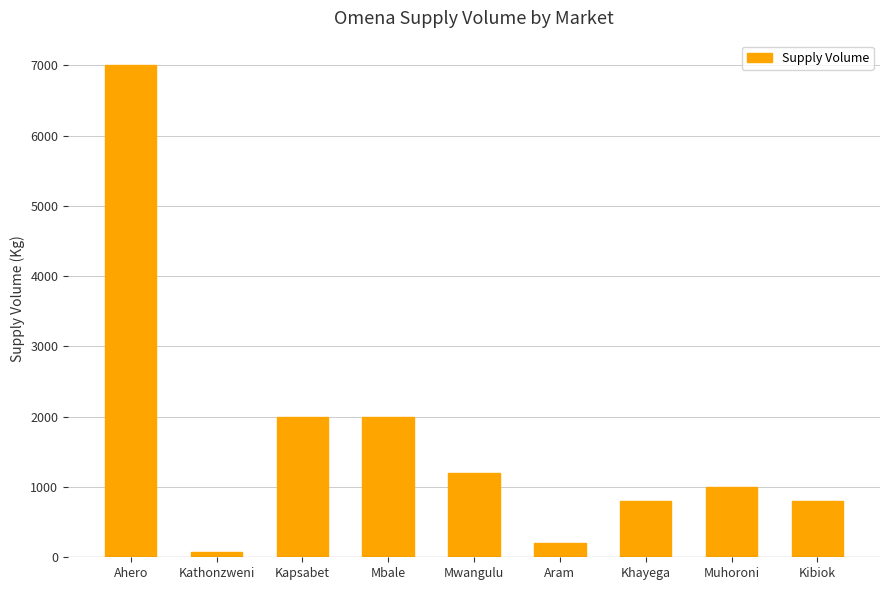

What is the label of the 6th bar from the left?

Aram